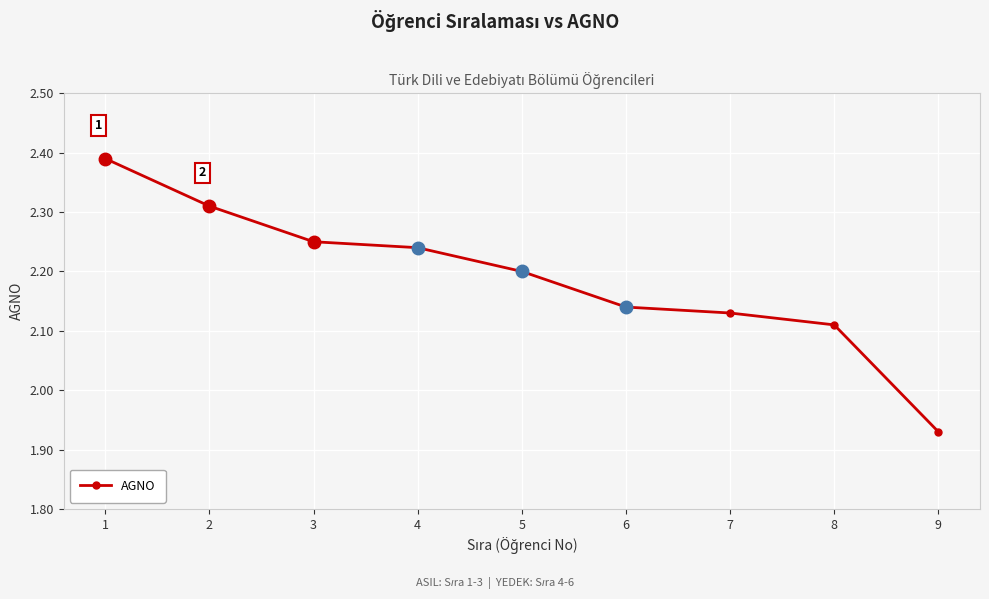

List the labels in order of value, largest first.

1, 2, 3, 4, 5, 6, 7, 8, 9